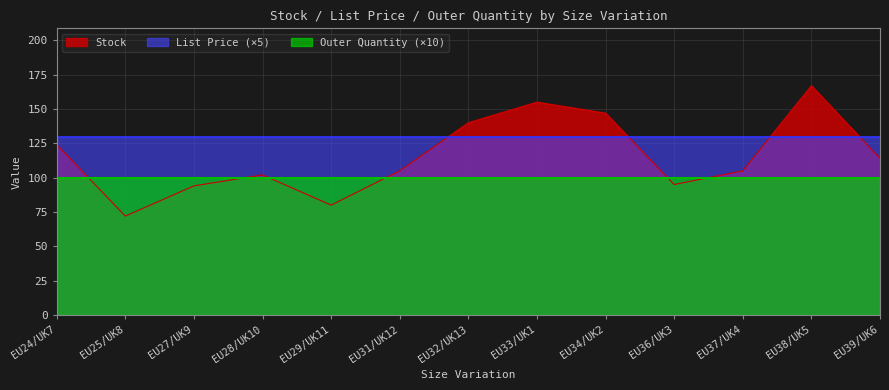

Does the chart have visible grid lines?

Yes